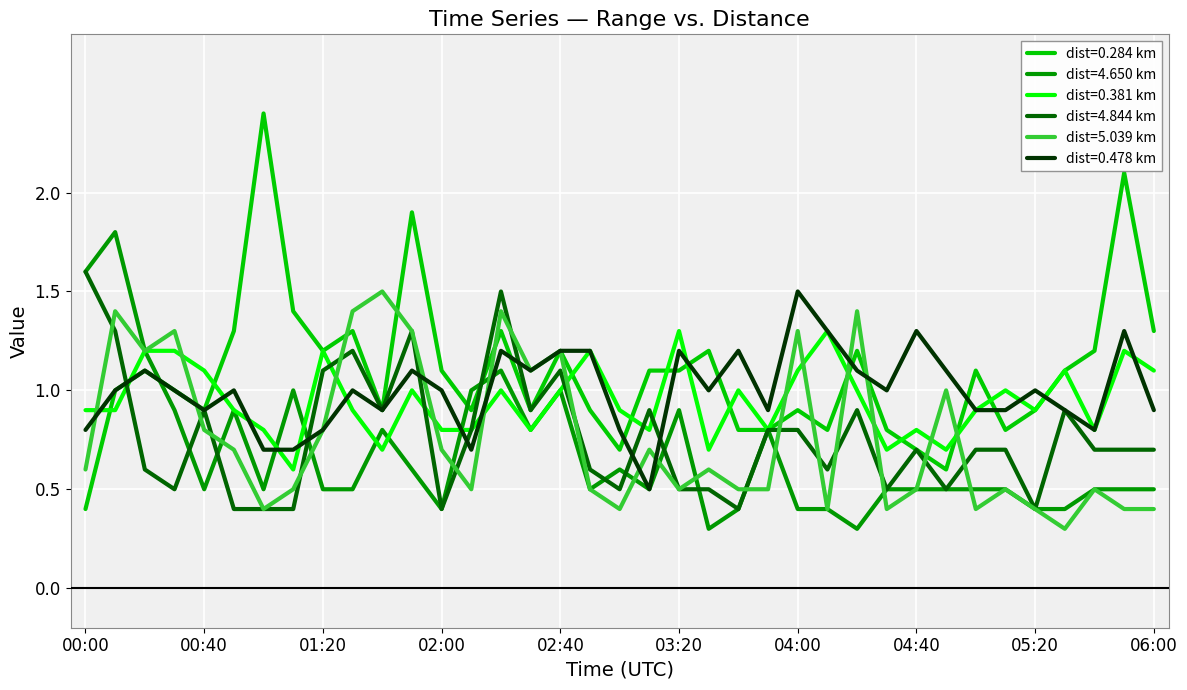

Which series has the widest spread of values?

dist=0.284 km